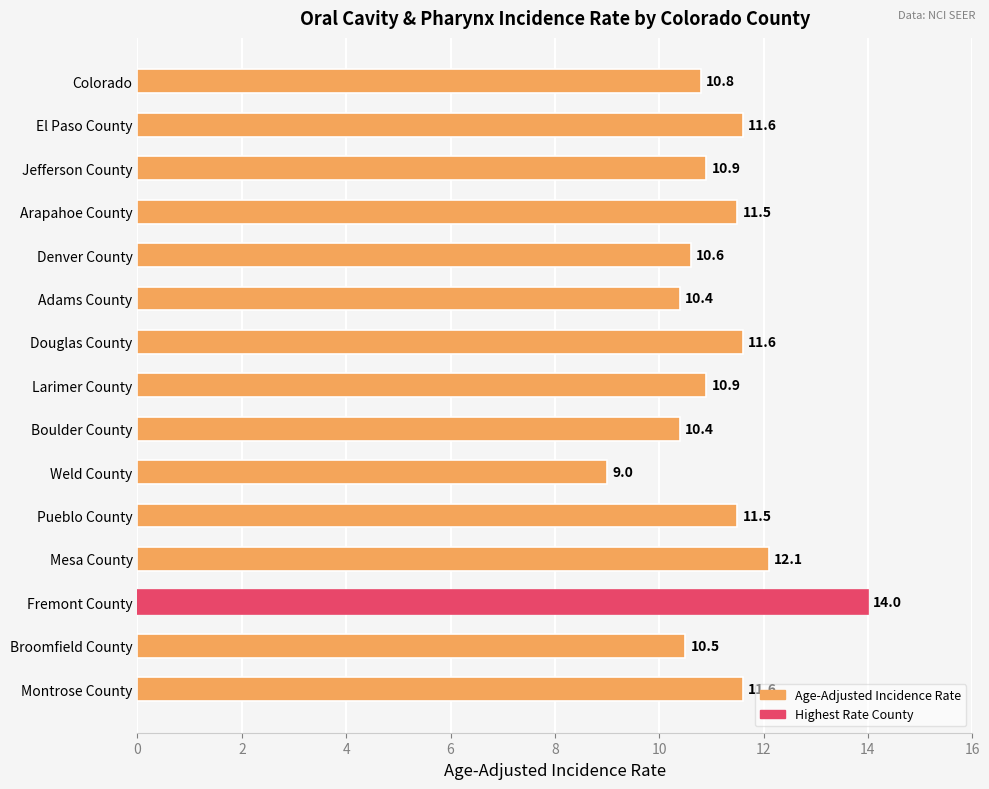

Which category has the lowest value across all series?

Weld County